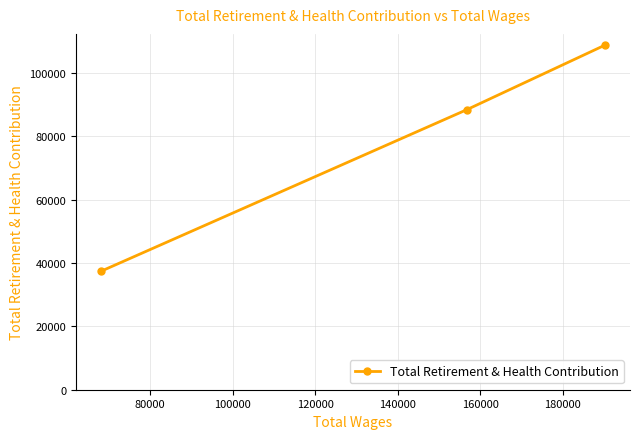

What is the value of the 1st point from the left?

37431